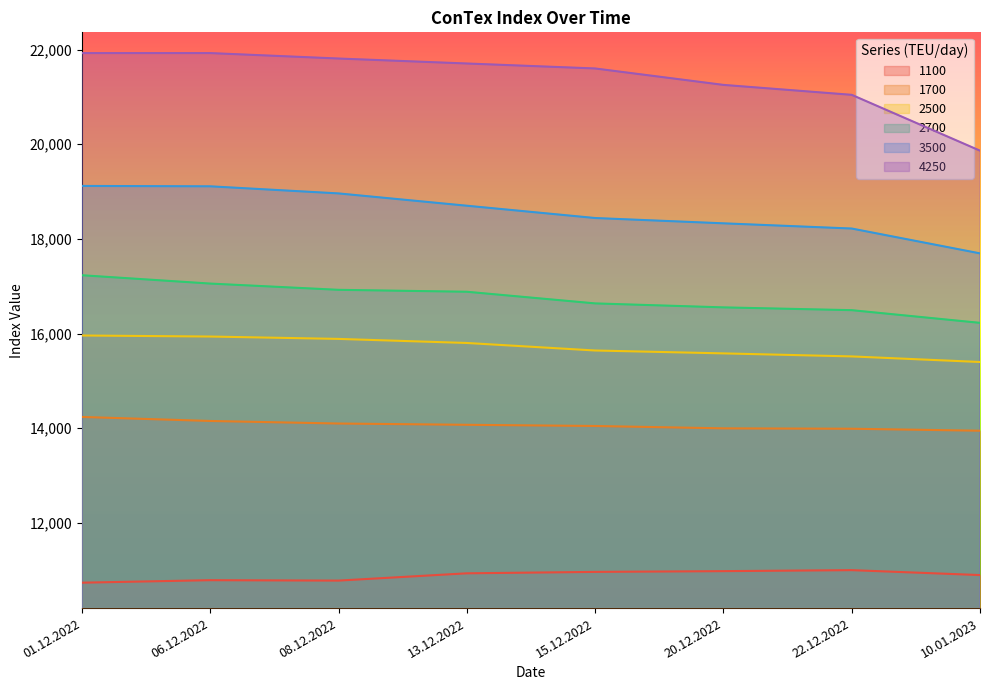

Where is the first local maximum for 1100?

06.12.2022